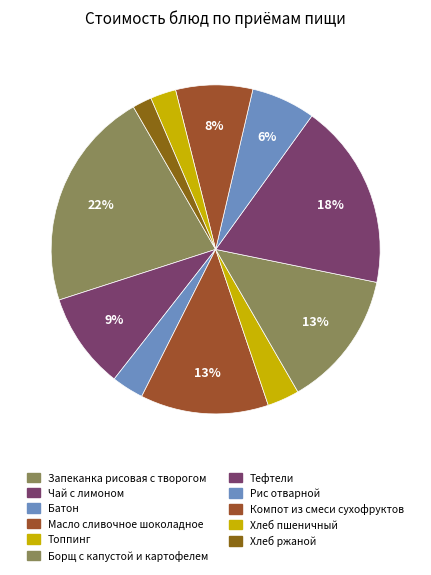

Count the number of slices in the pie.

11